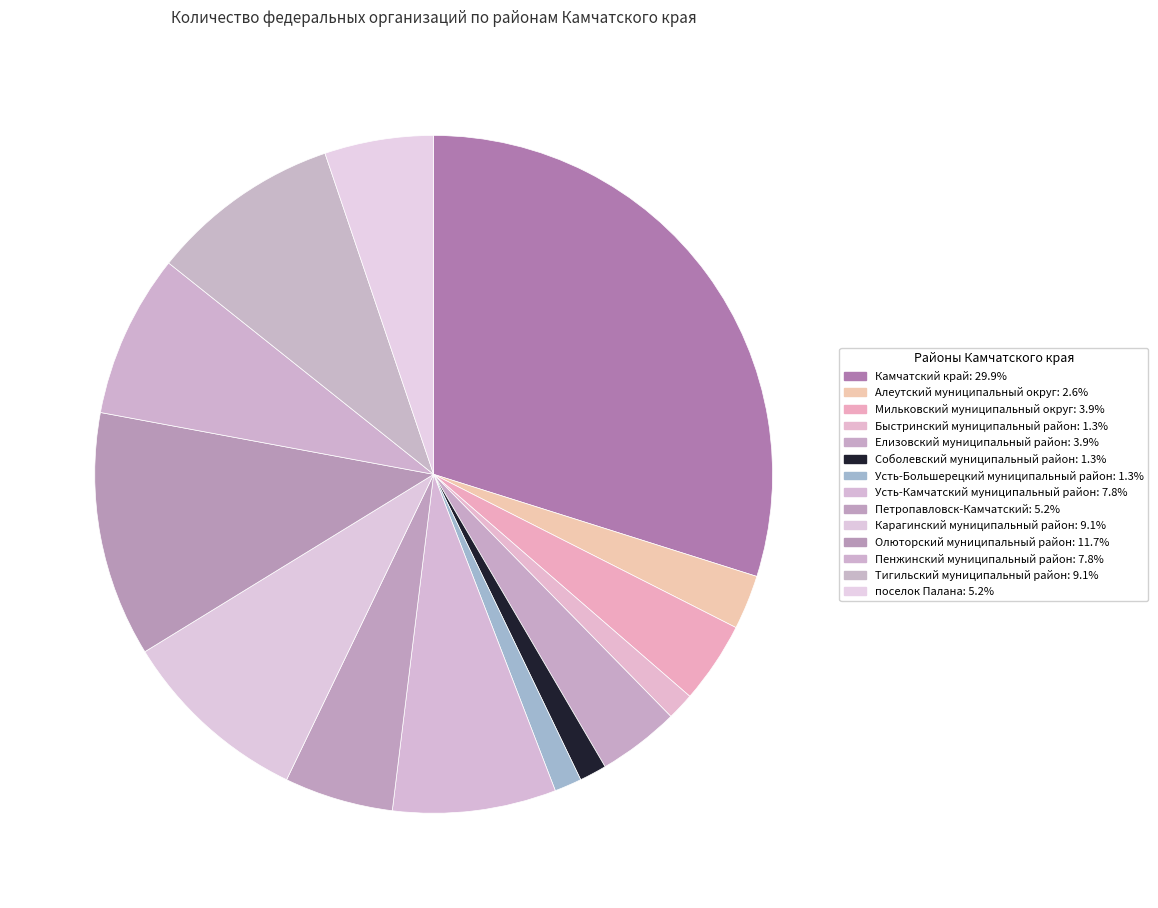

Rank the categories by value from highest to lowest.

Камчатский край, Олюторский муниципальный район, Карагинский муниципальный район, Тигильский муниципальный район, Усть-Камчатский муниципальный район, Пенжинский муниципальный район, Петропавловск-Камчатский, поселок Палана, Мильковский муниципальный округ, Елизовский муниципальный район, Алеутский муниципальный округ, Быстринский муниципальный район, Соболевский муниципальный район, Усть-Большерецкий муниципальный район